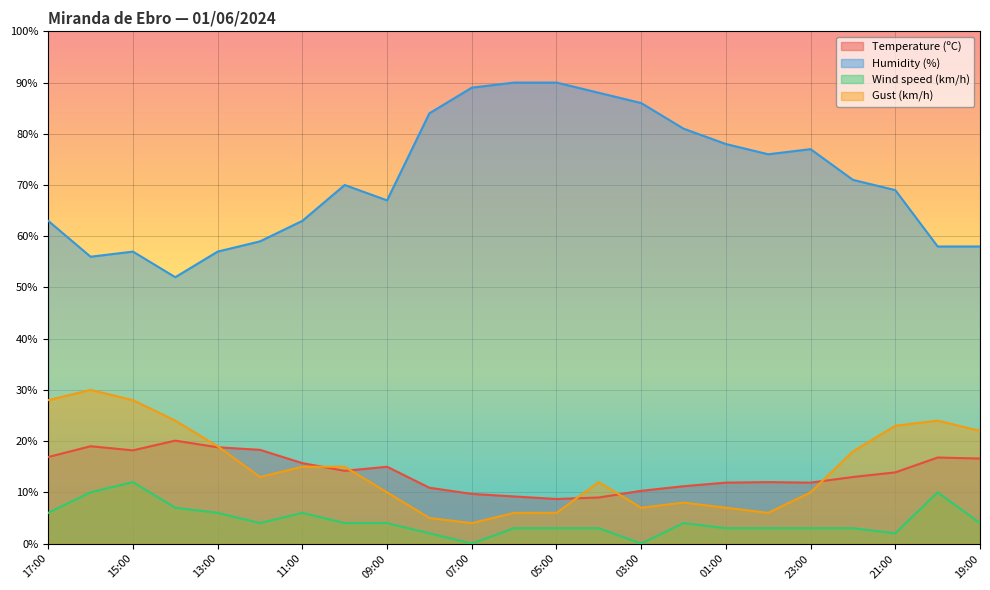

At how many categories does at least one series exceed 69?

12